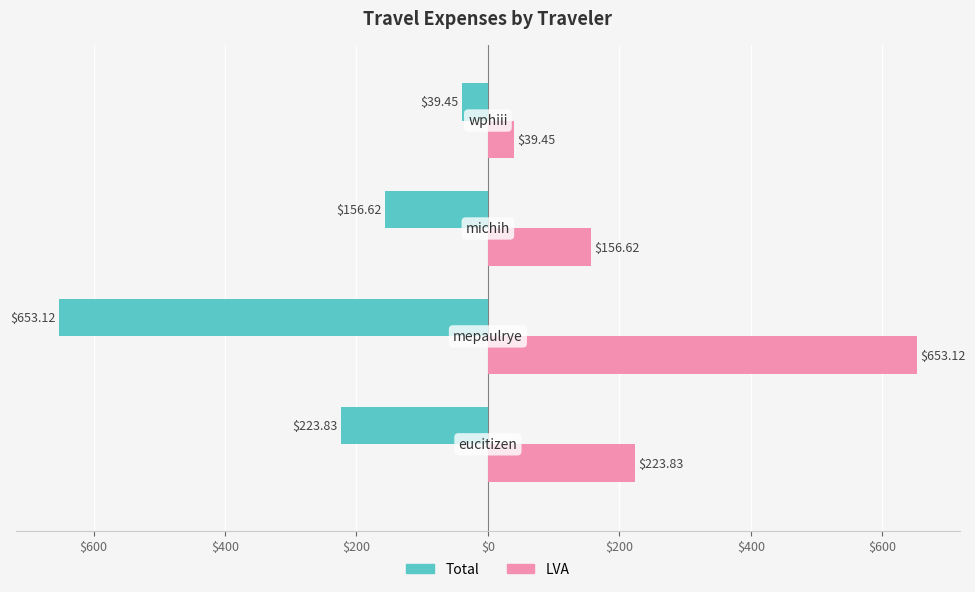

What are all the series names shown in the legend?

Total, LVA